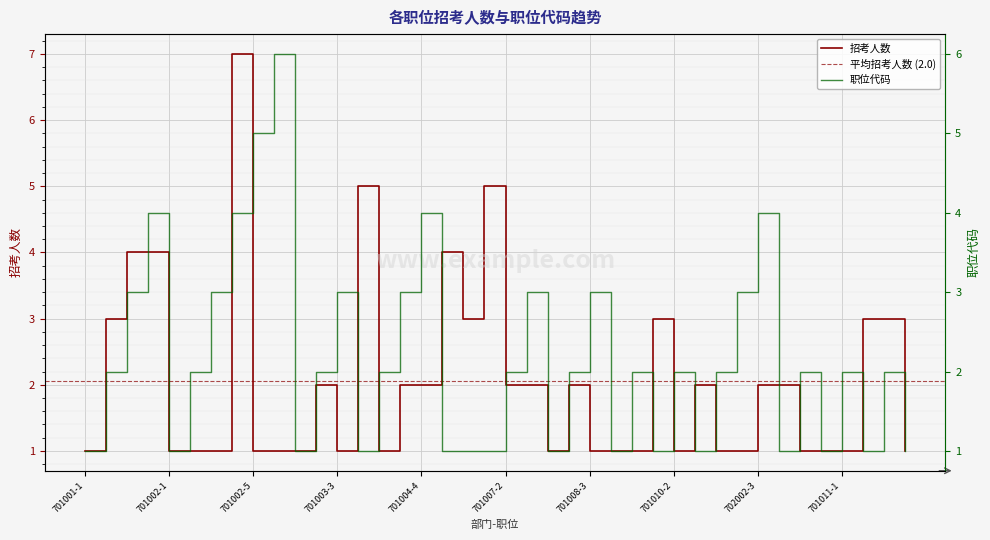

Where does the 职位代码 series first go above 2?

701001-3